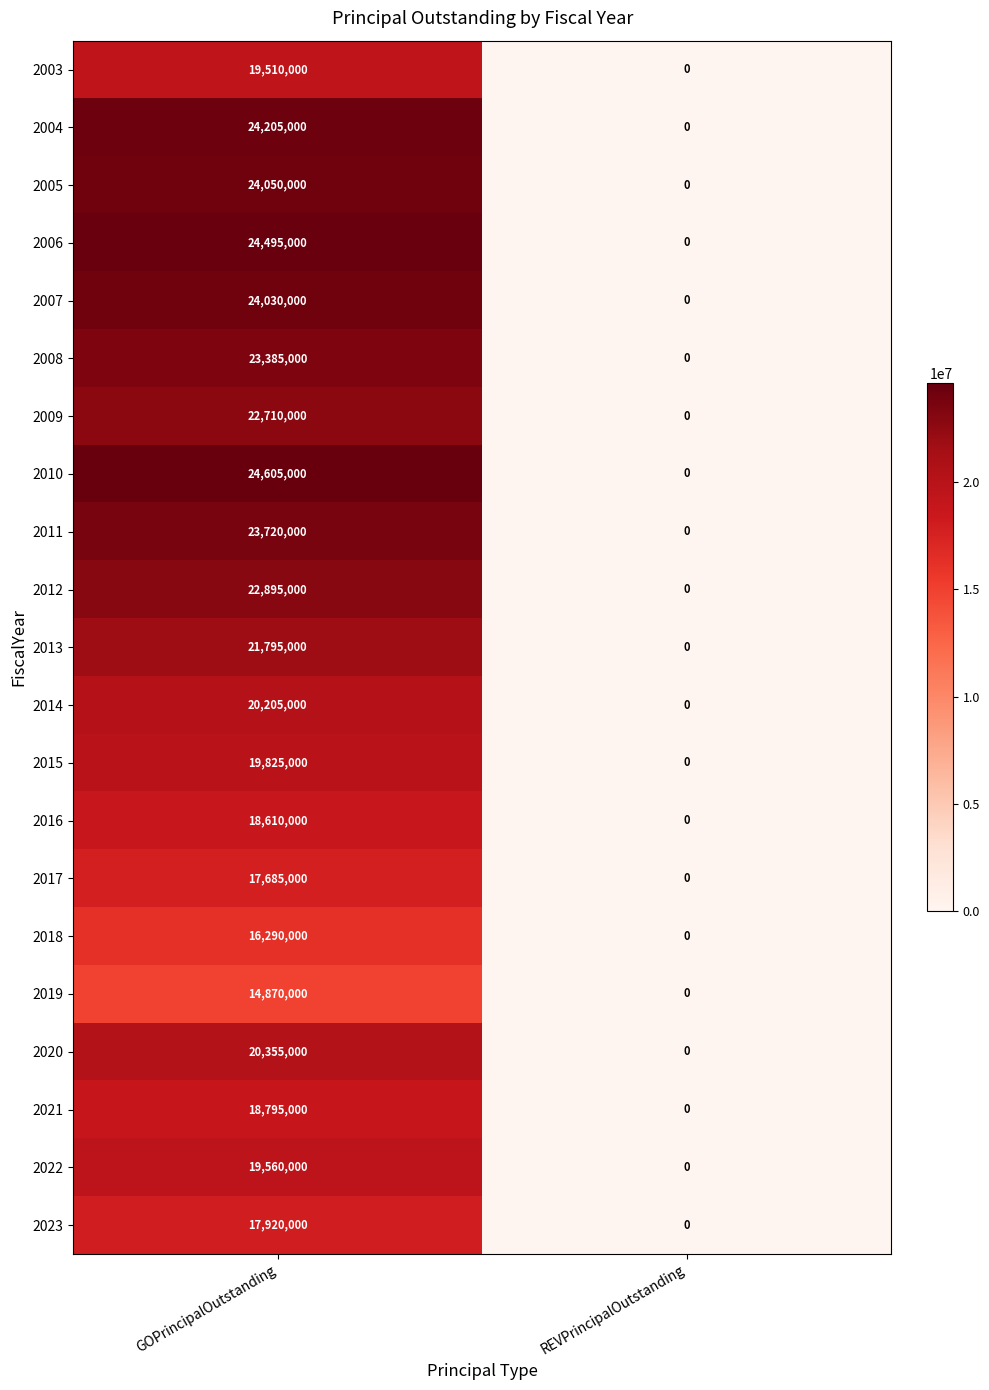

Which category has the highest value in the 2008 series?

GOPrincipalOutstanding